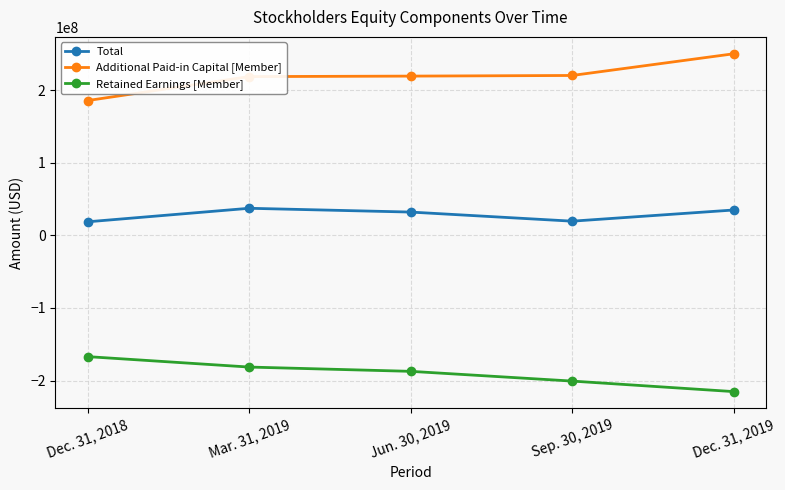

Count the Retained Earnings [Member] values in the range -200747009 to -181422785.

3